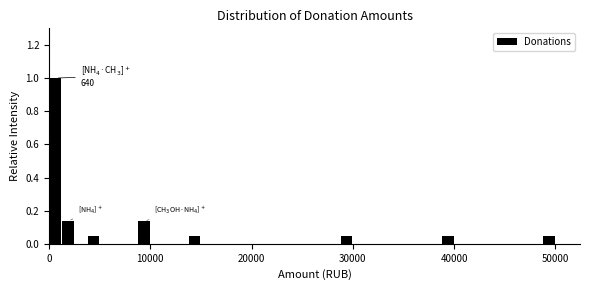

Around what value on the x-axis is the tallest bar? Give the approximate position of its centre, as read against the axis.

1000